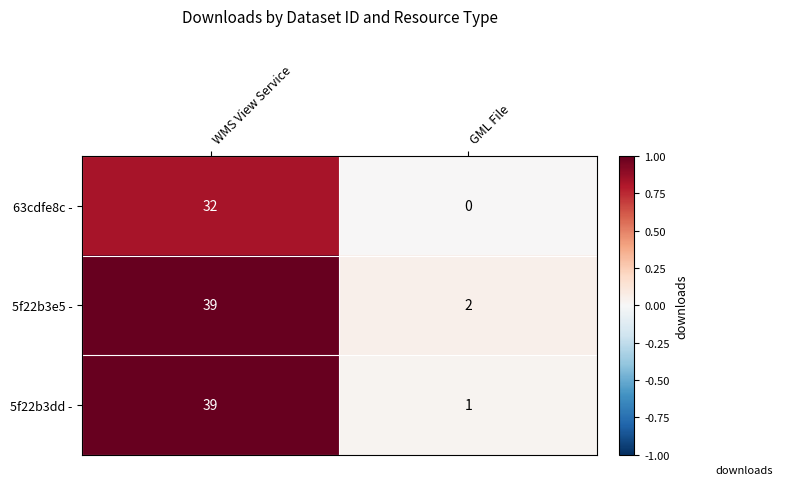

True or false: 5f22b3dd - has a value of 66 at WMS View Service.

False